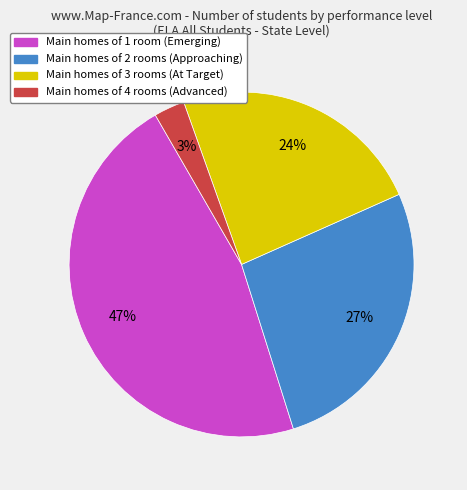

Is there any slice that represents more than half of the pie?

No